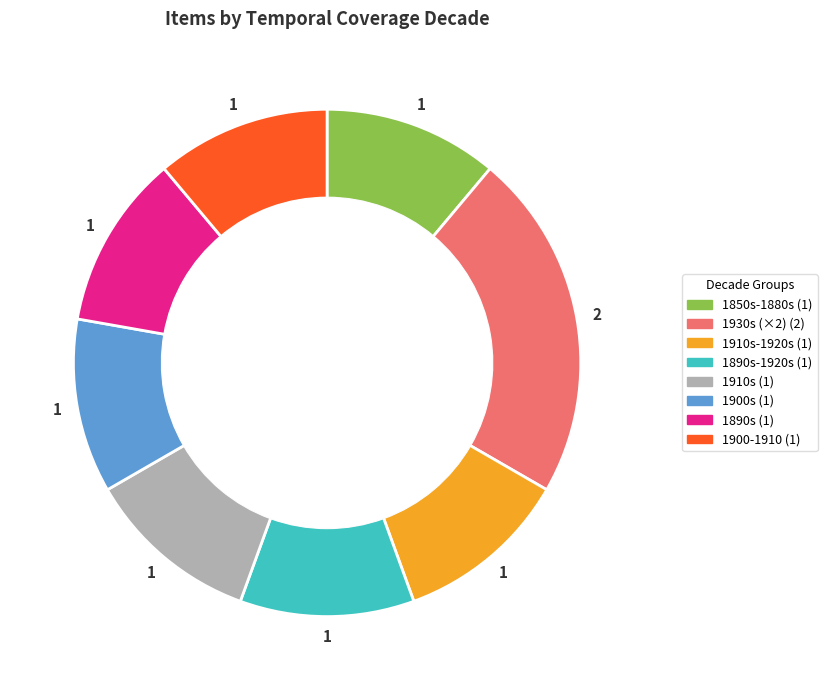

Is there a majority slice in this chart?

No